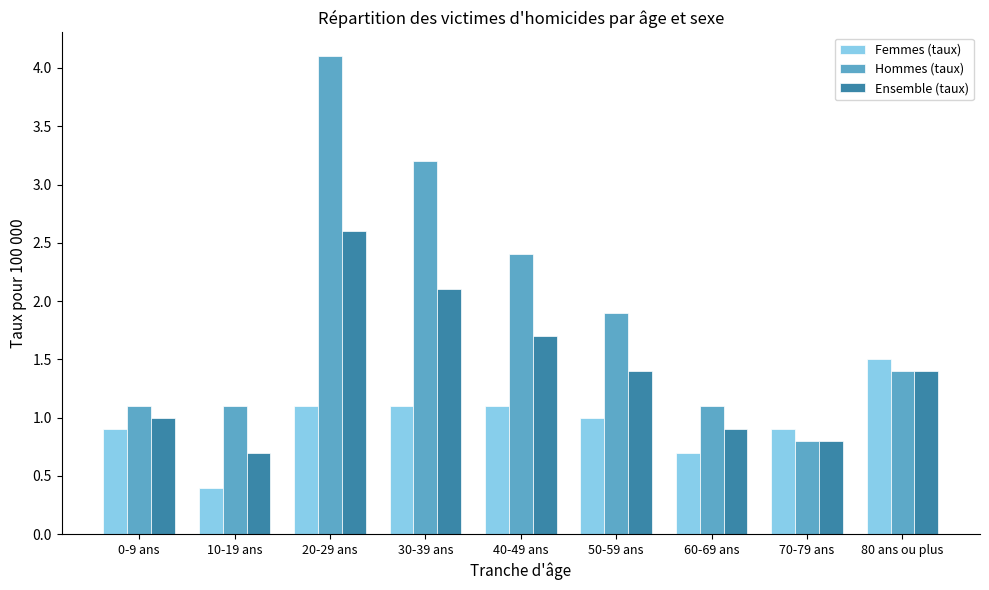

Is it true that Hommes (taux) equals 1.2 at 50-59 ans?

False